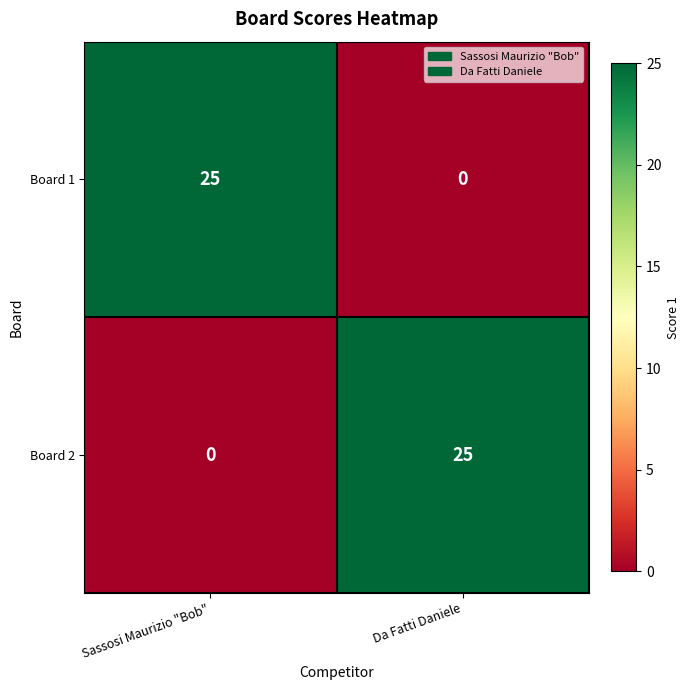

Rank the categories by Board 2 value from lowest to highest.

Sassosi Maurizio "Bob", Da Fatti Daniele